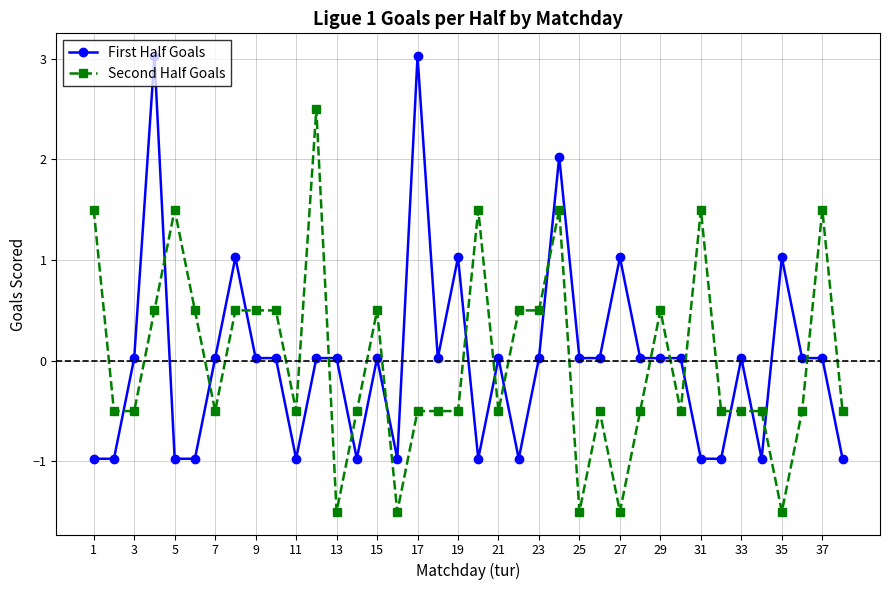

What is the value of the Second Half Goals point at the 12th from the left?

2.5